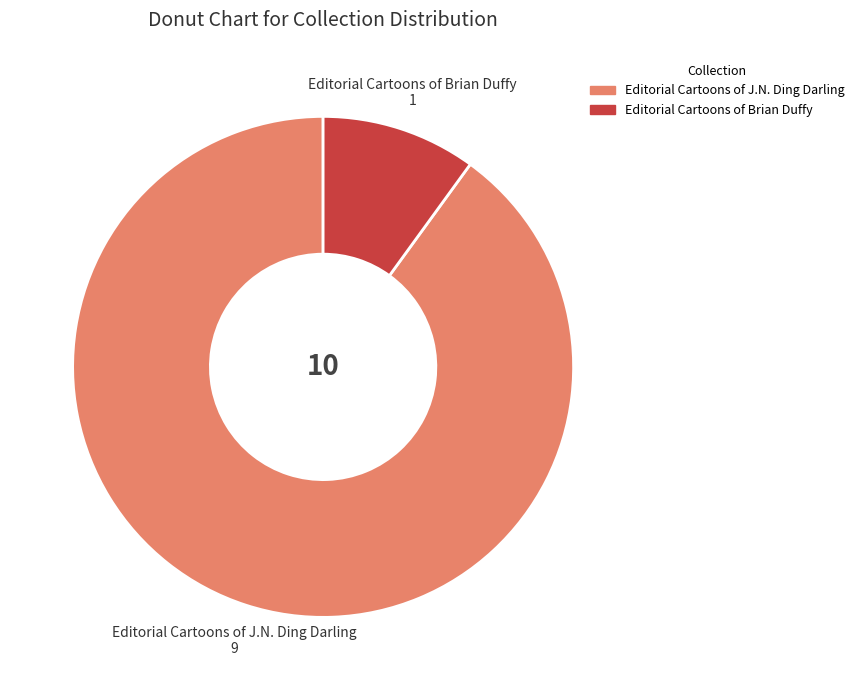

Is there any slice that represents more than half of the pie?

Yes